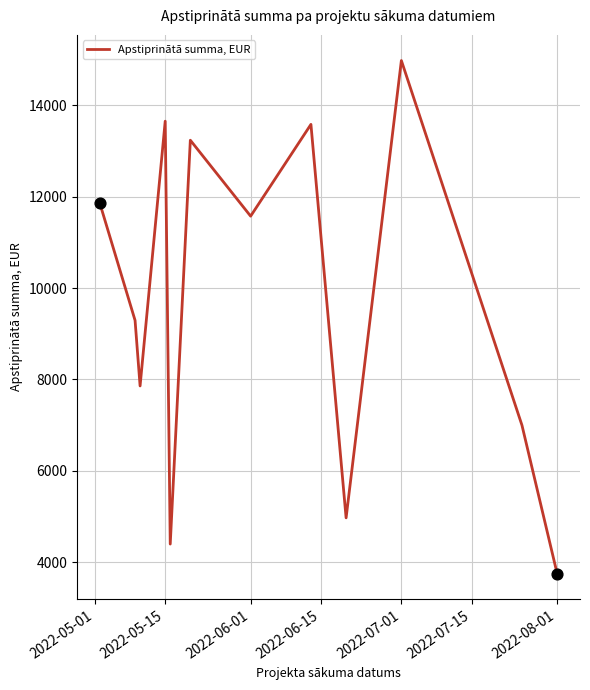

What is the smallest value displayed?

3750.0